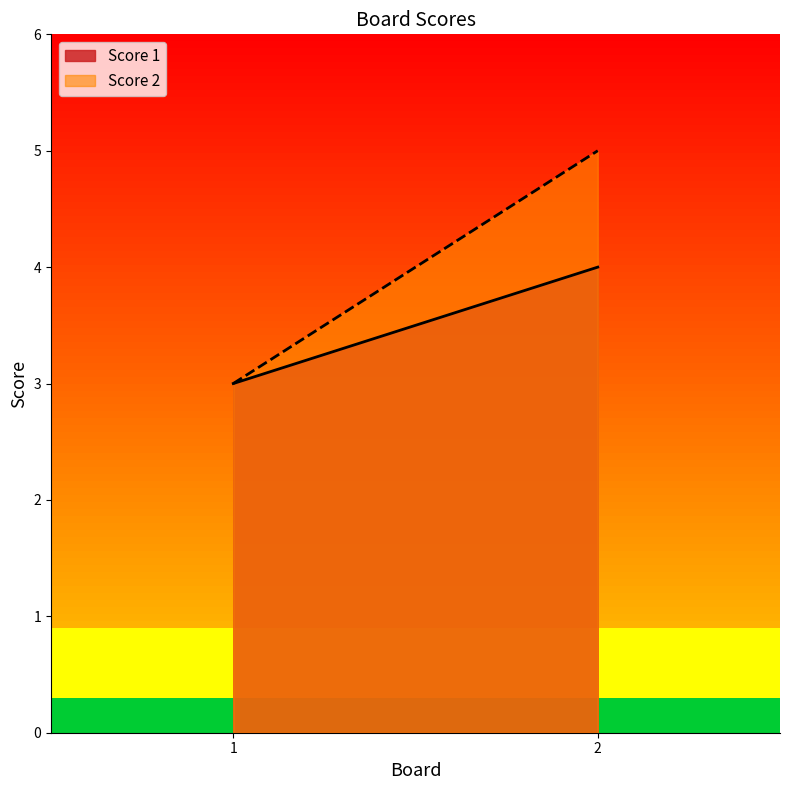

What is the sum of all Score 2 values?

8